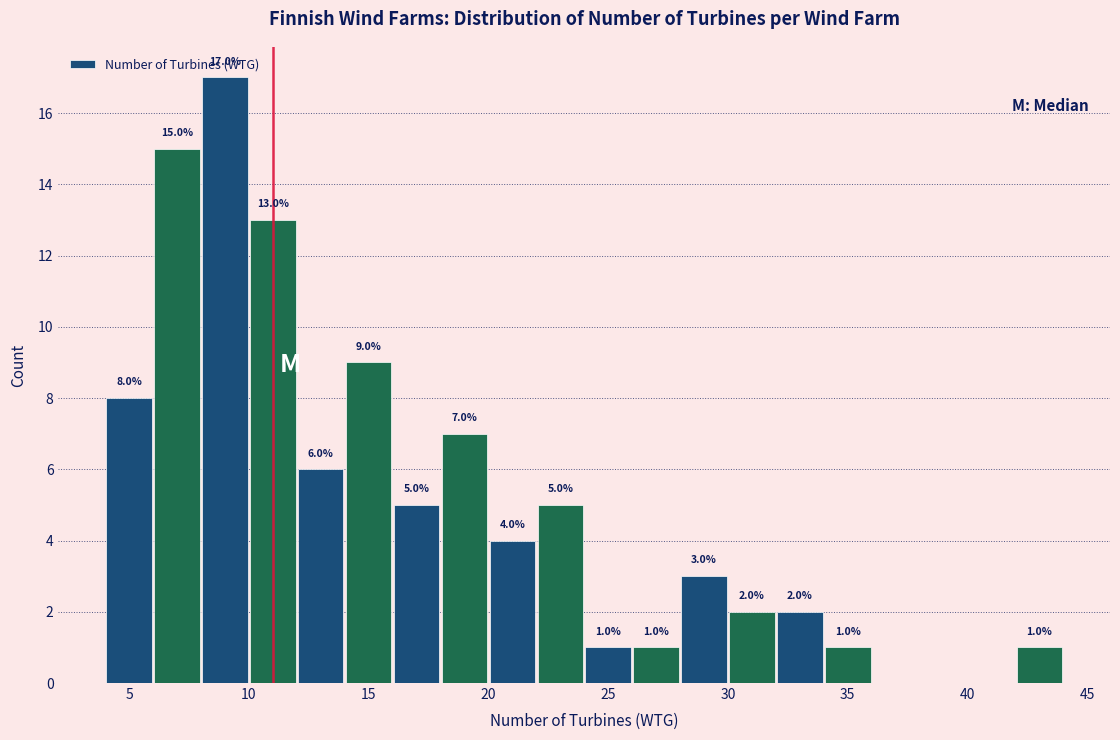

Over which range of the x-axis is the bar tallest?

8 to 10